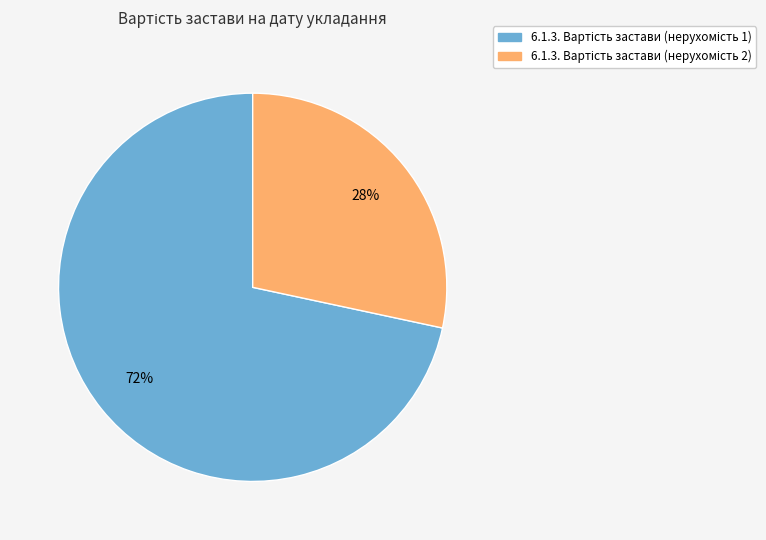

How many slices are in this pie chart?

2